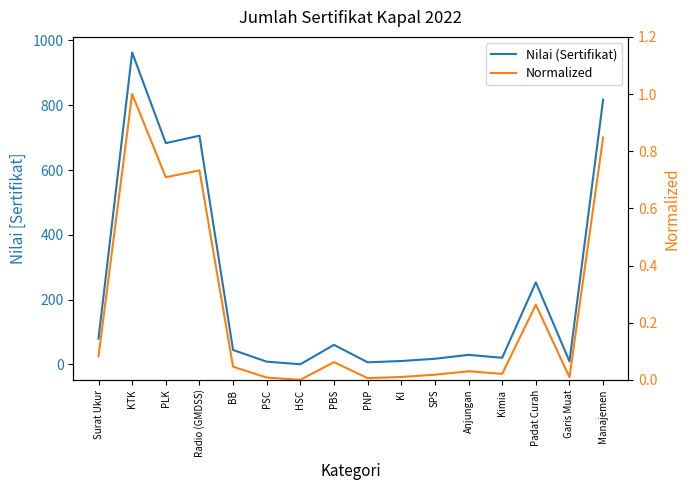

Rank the series at PBS from highest to lowest value.

Nilai (Sertifikat), Normalized